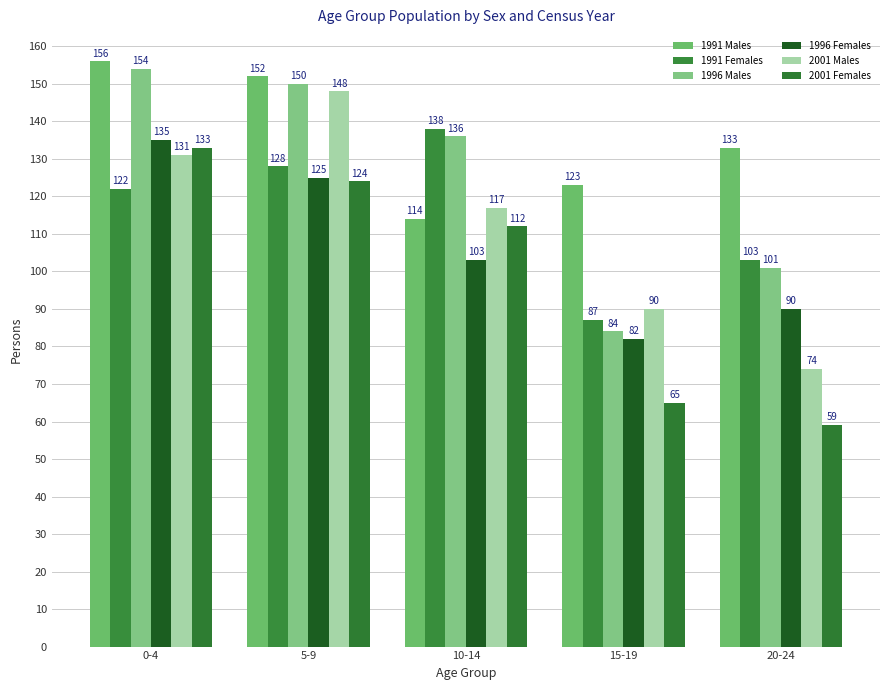

What is the value of the 1991 Females bar at the 1st from the left?

122